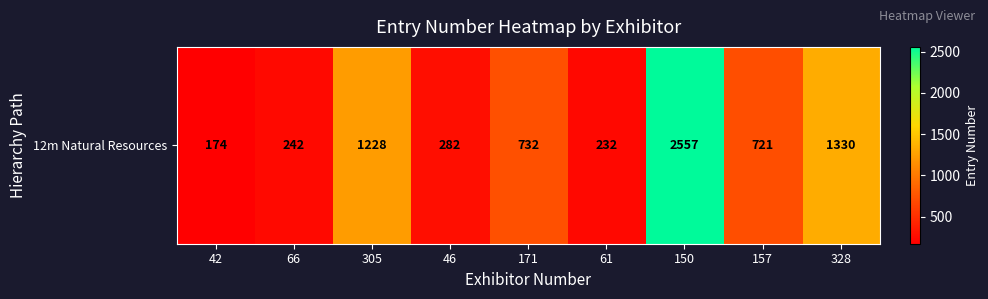

Count the number of data series in this chart.

1